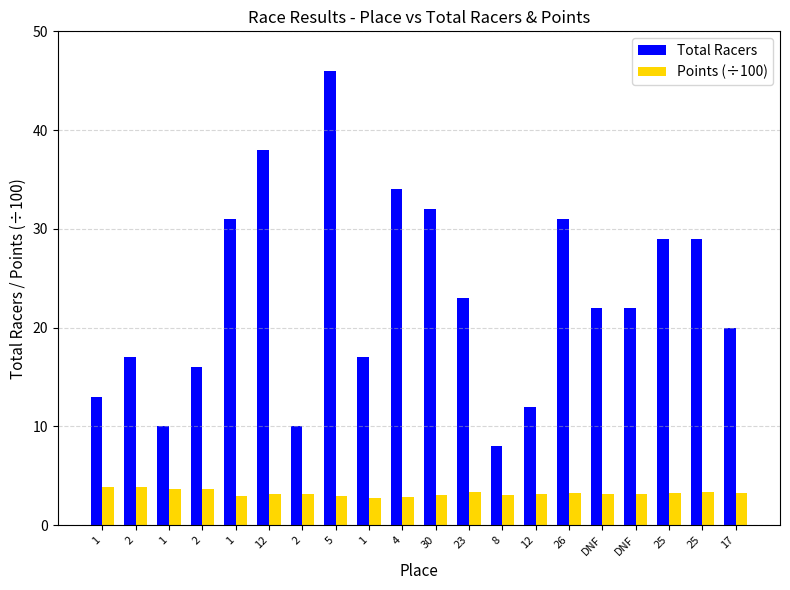

What is the label of the 7th bar from the right?

12